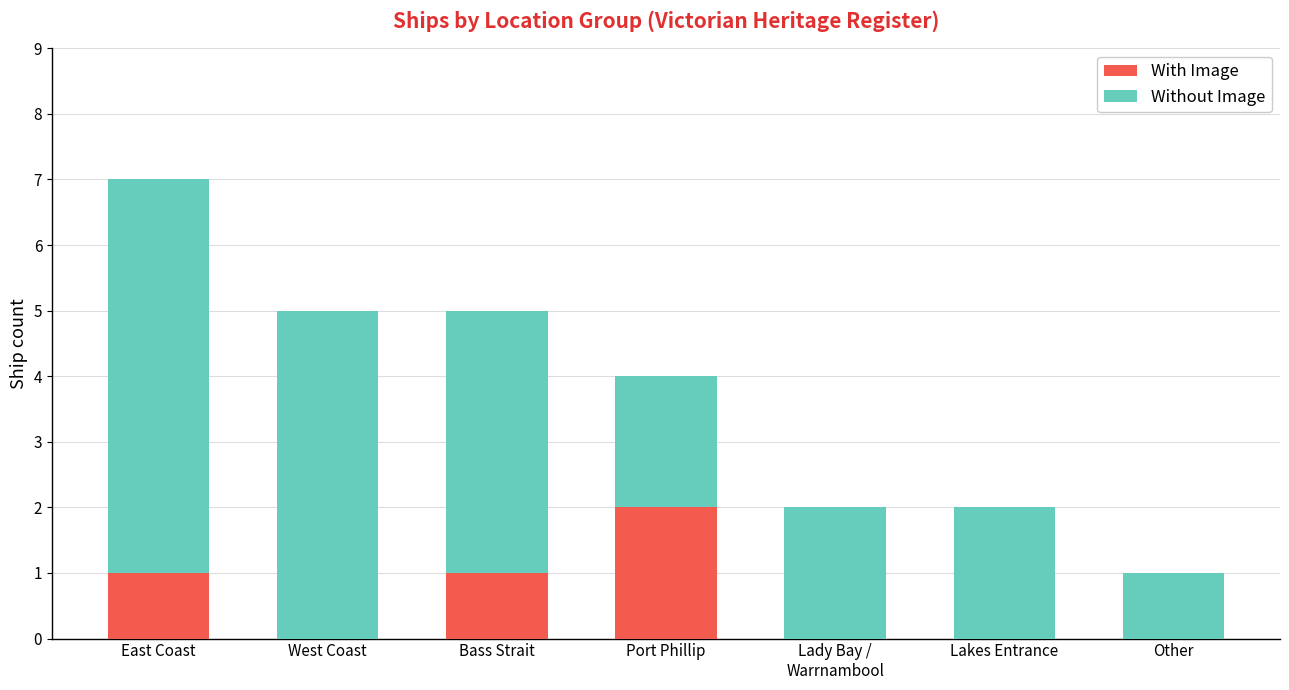

Are the bars grouped side by side (vs. stacked)?

No